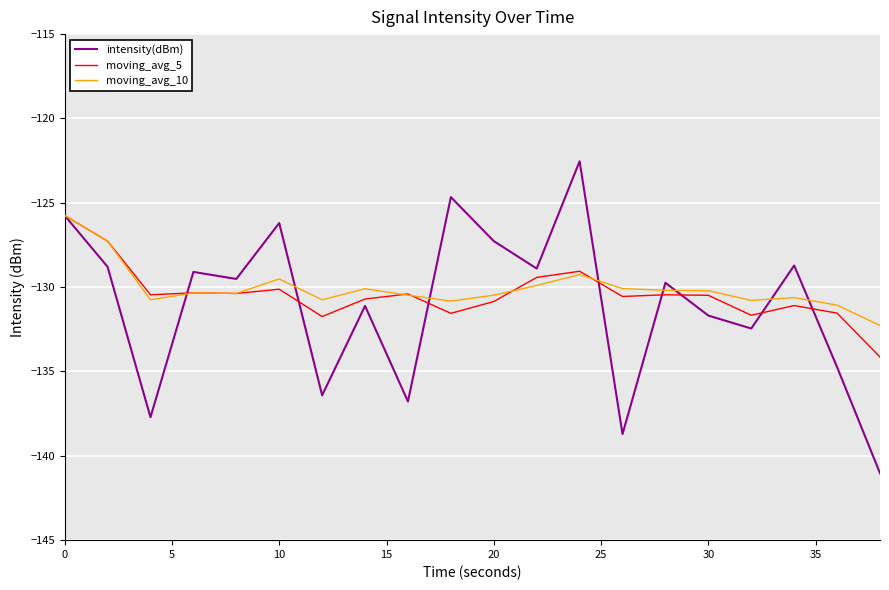

What is the minimum value for moving_avg_5?

-134.1